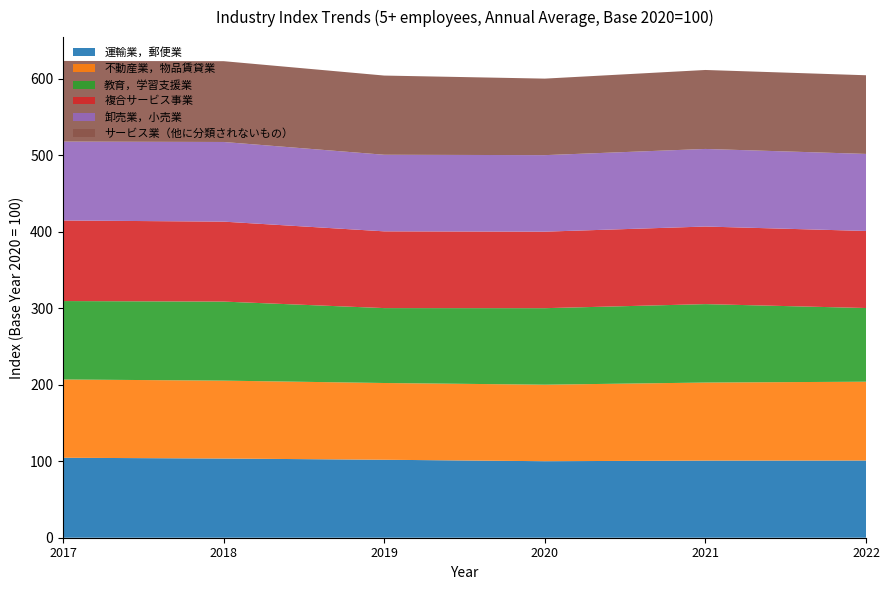

Reading right to left, extract all data points from this chart.

運輸業，郵便業: 100.9	100.8	100.0	101.9	103.5	104.5
不動産業，物品賃貸業: 103.0	102.0	100.0	100.3	101.8	102.3
教育，学習支援業: 96.3	102.5	100.0	97.9	103.3	102.5
複合サービス事業: 100.7	101.4	100.0	100.3	104.5	105.3
卸売業，小売業: 100.7	101.4	100.0	100.1	104.1	103.1
サービス業（他に分類されないもの）: 102.8	103.2	100.0	103.5	105.6	105.4